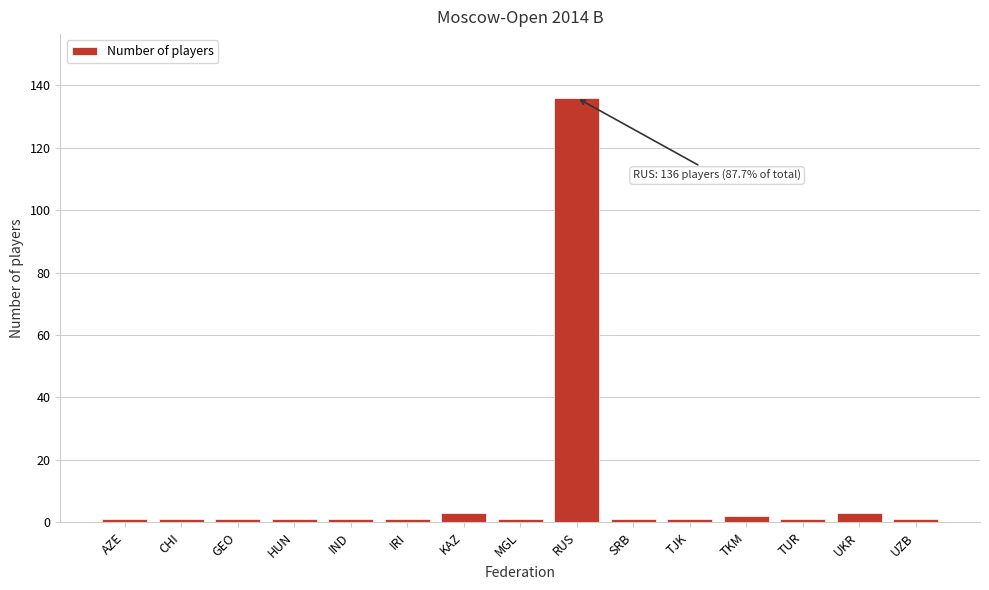

Reading left to right, list all the values displayed in this chart.

AZE=1	CHI=1	GEO=1	HUN=1	IND=1	IRI=1	KAZ=3	MGL=1	RUS=136	SRB=1	TJK=1	TKM=2	TUR=1	UKR=3	UZB=1